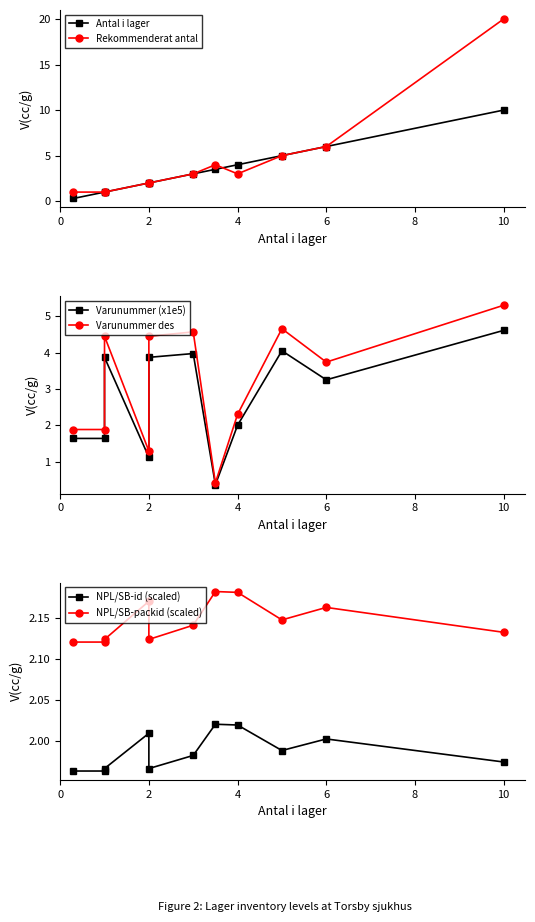

How many distinct data groups are displayed?

6